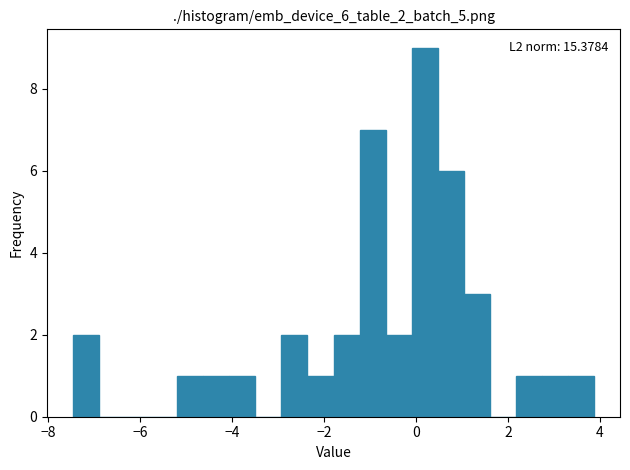

Around what value on the x-axis is the tallest bar? Give the approximate position of its centre, as read against the axis.

0.2